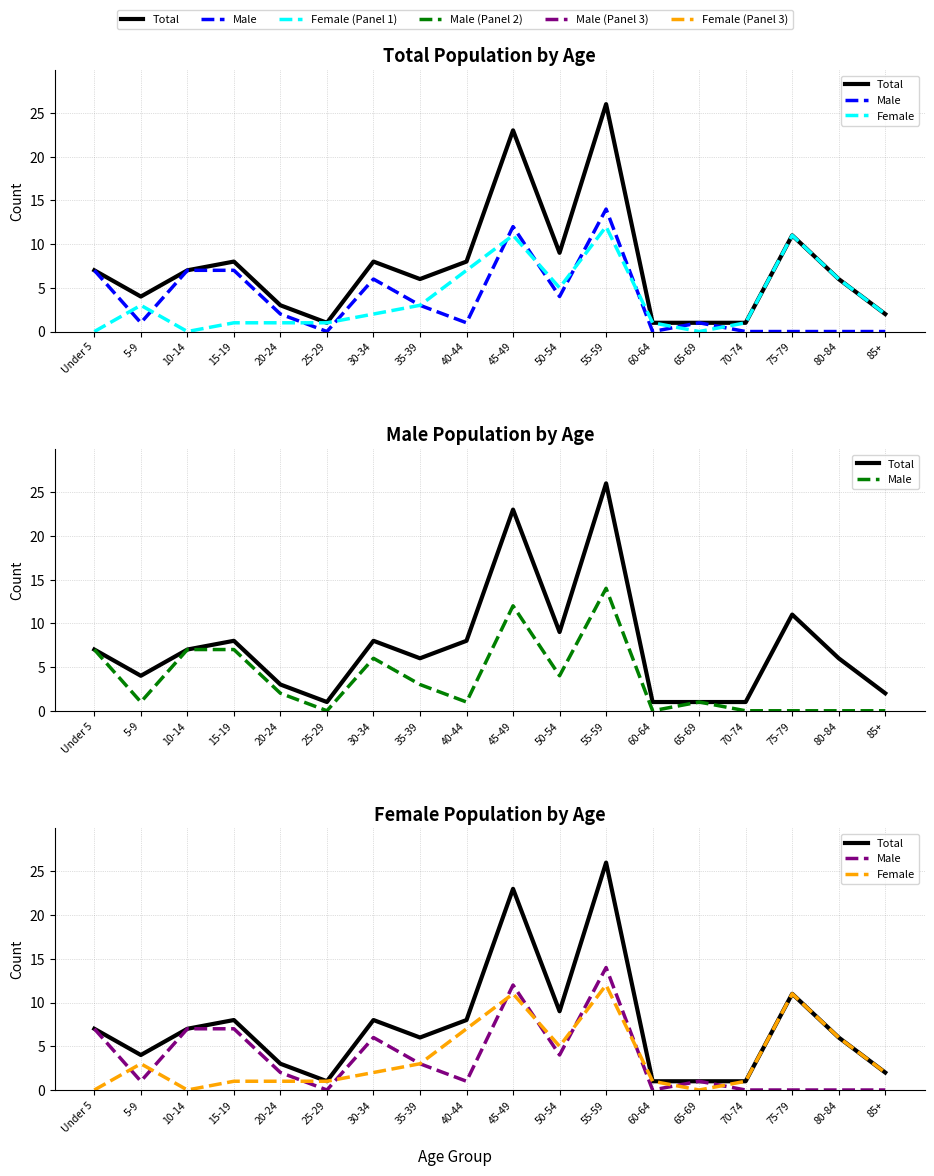

What is the difference between the Female values at 60-64 and 10-14?

1